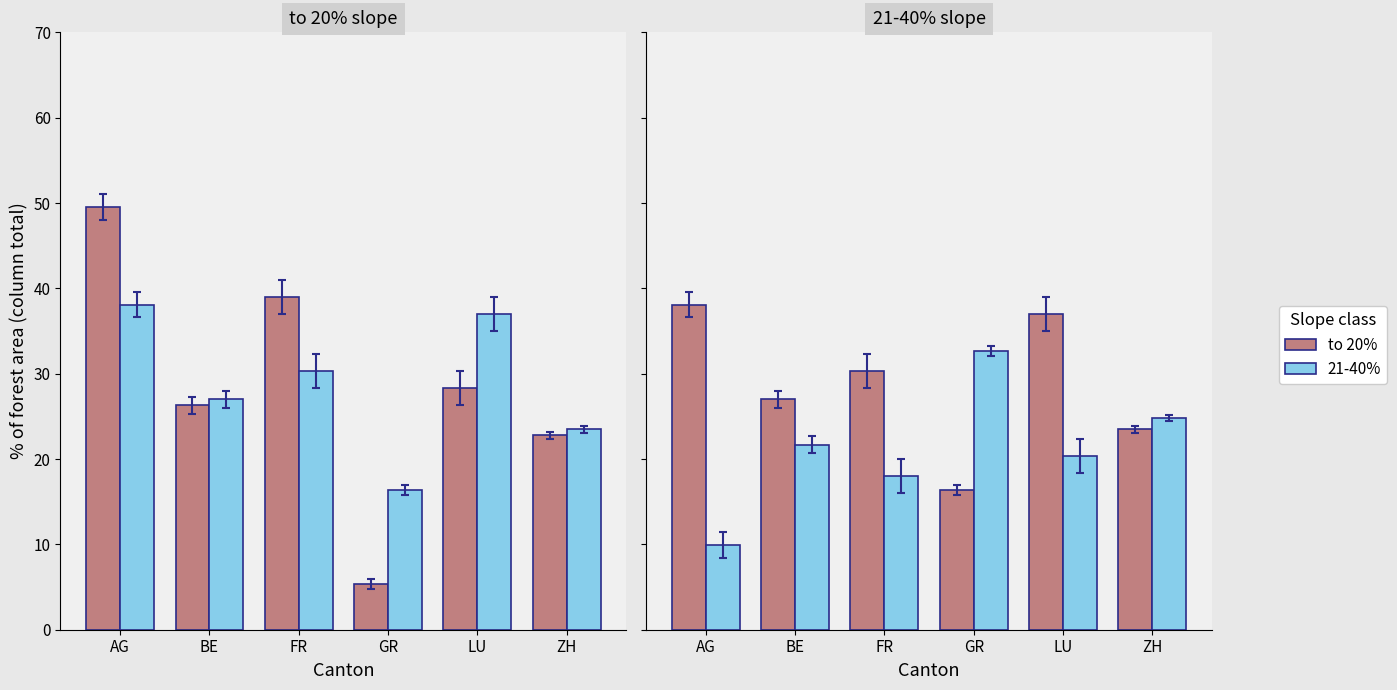

Is the value of Conventional N at GR greater than the value of Organic N at LU?

No